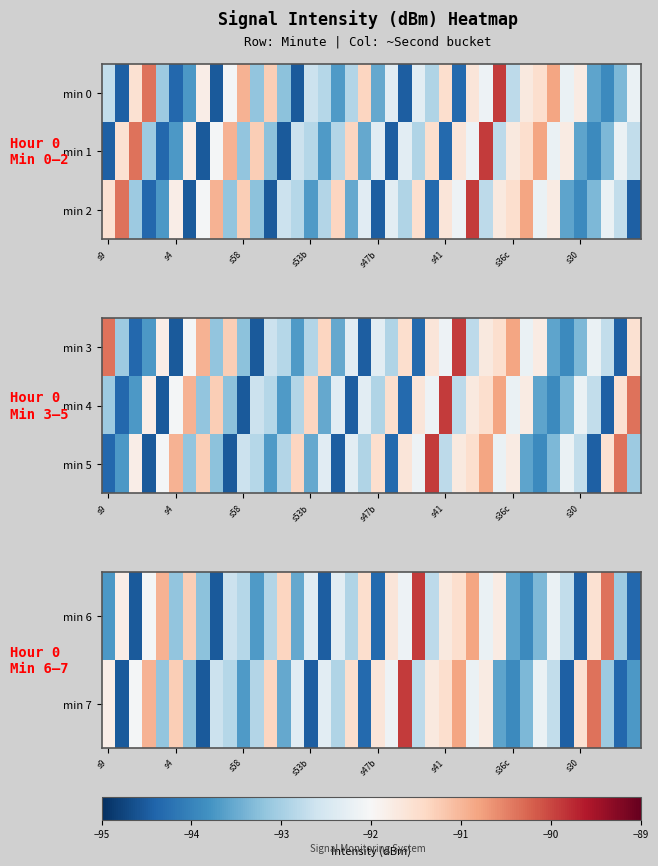

Between 27 and 17, which is larger?

27